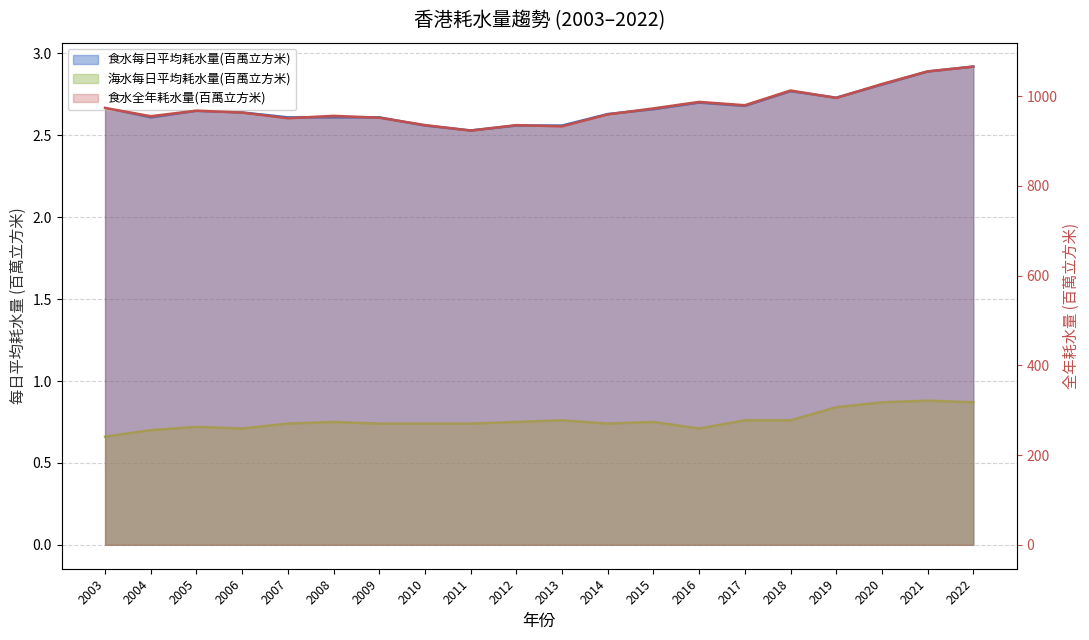

What is the difference between the maximum and second lowest values in the 海水每日平均耗水量(百萬立方米) series?

0.2